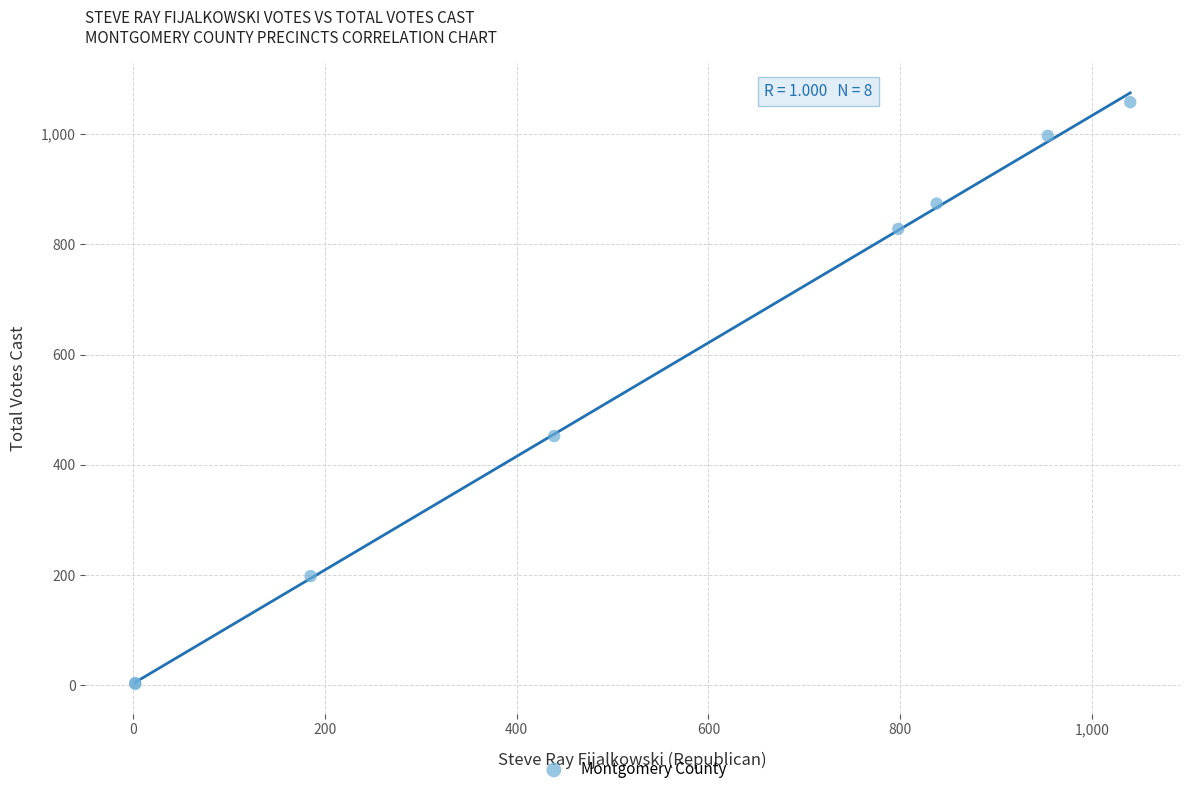

What Y value in the scatter plot is closest to 530?

452